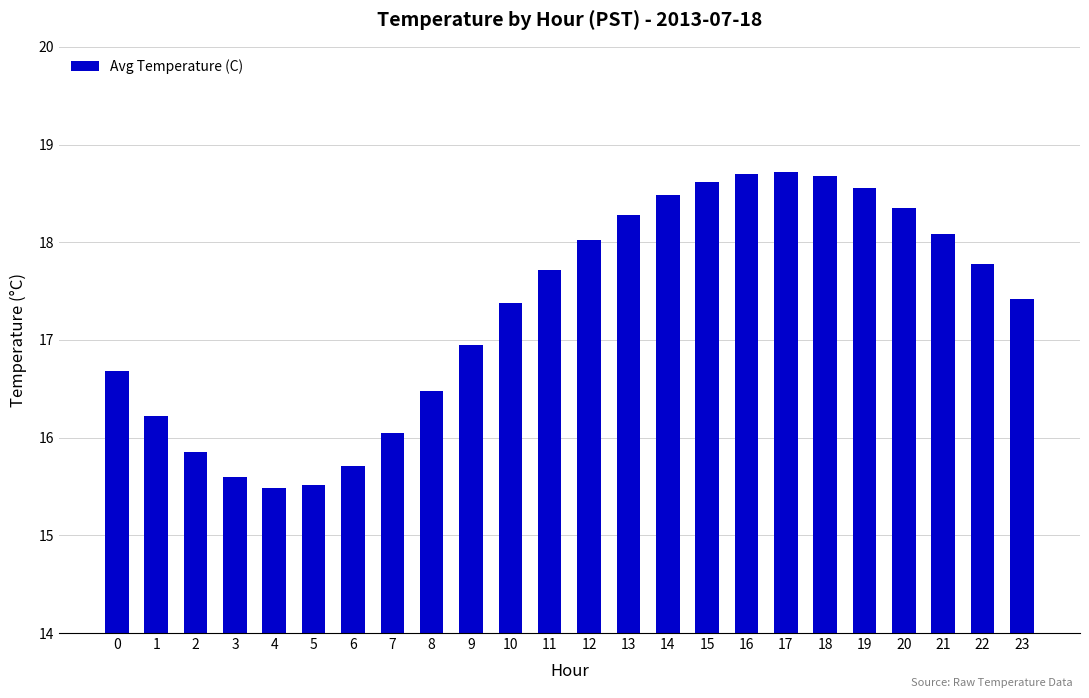

What is the difference between the values at 23 and 5?

1.9